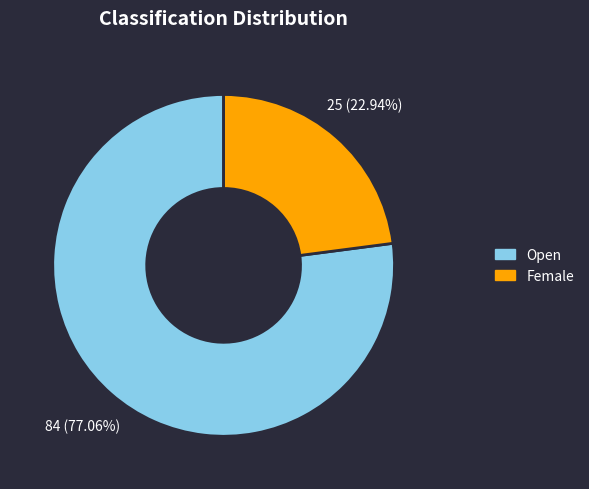

What is the largest slice in the pie chart?

Open